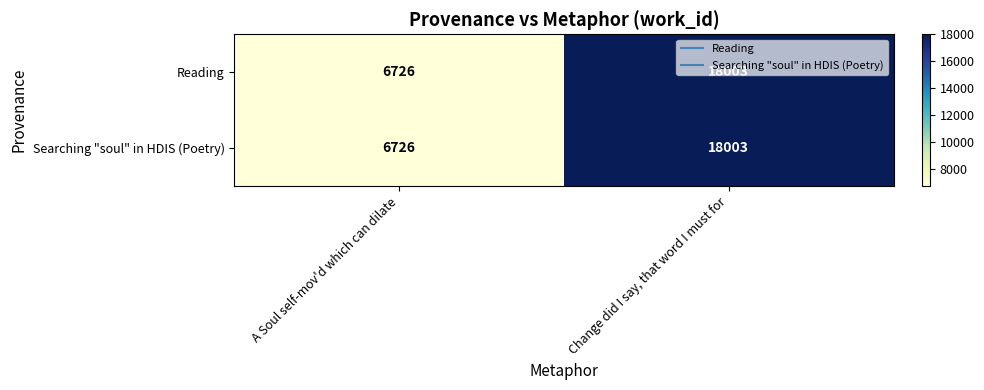

How many series are shown in this chart?

2